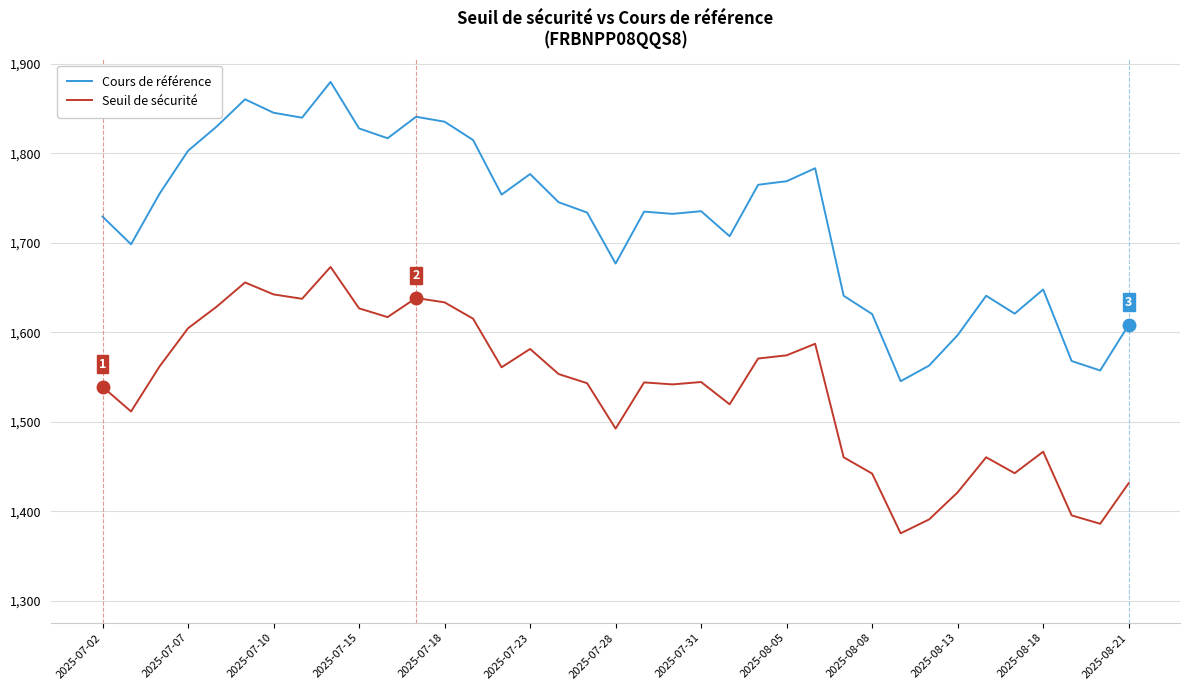

True or false: Seuil de sécurité and Cours de référence intersect in this chart.

False